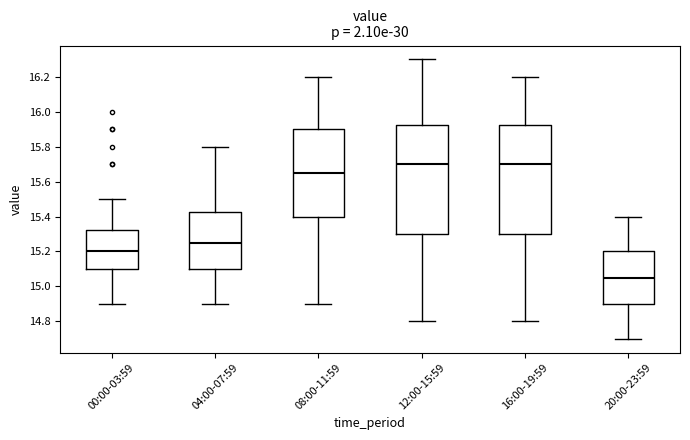

Where does the lower whisker of the box for 12:00-15:59 end on the y-axis? The values are not printed on the chart, so give them approximately, as read against the axis.

14.80